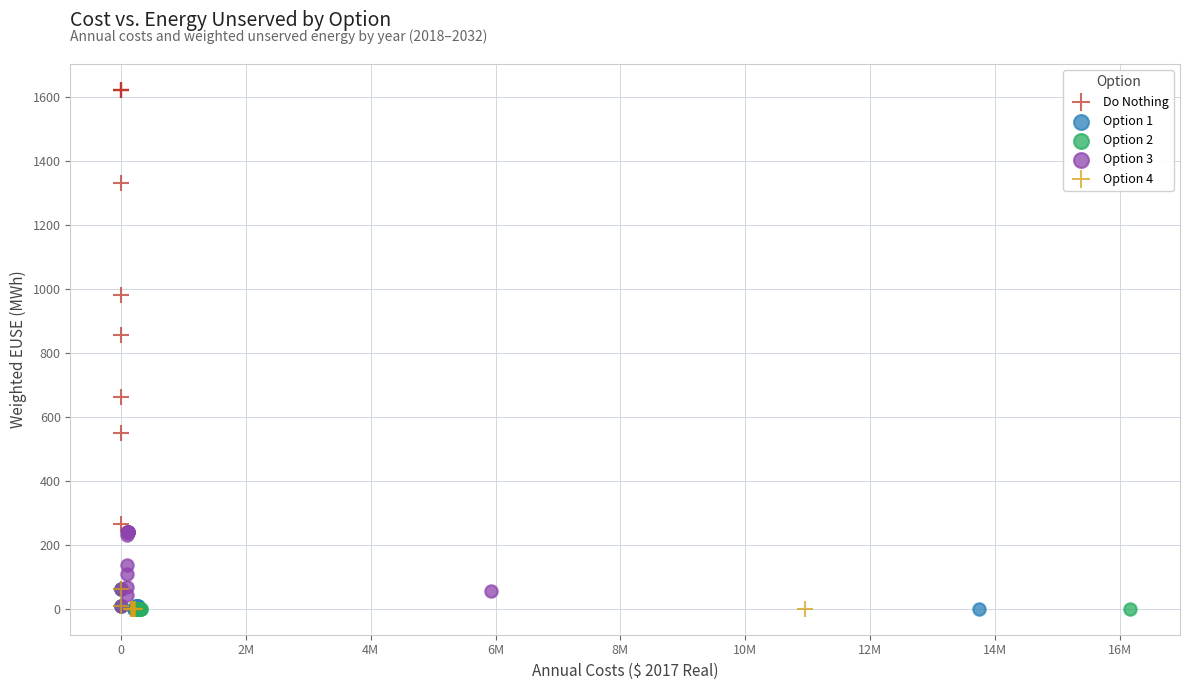

What are all the series names shown in the legend?

Do Nothing, Option 1, Option 2, Option 3, Option 4